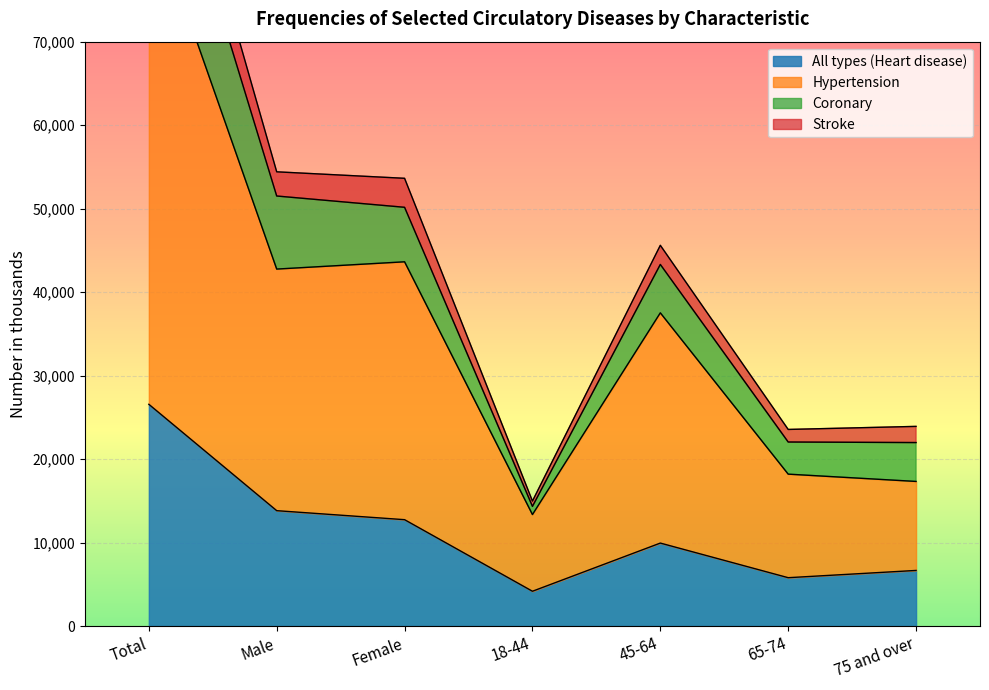

True or false: All types (Heart disease) has a value of 10322 at Total.

False